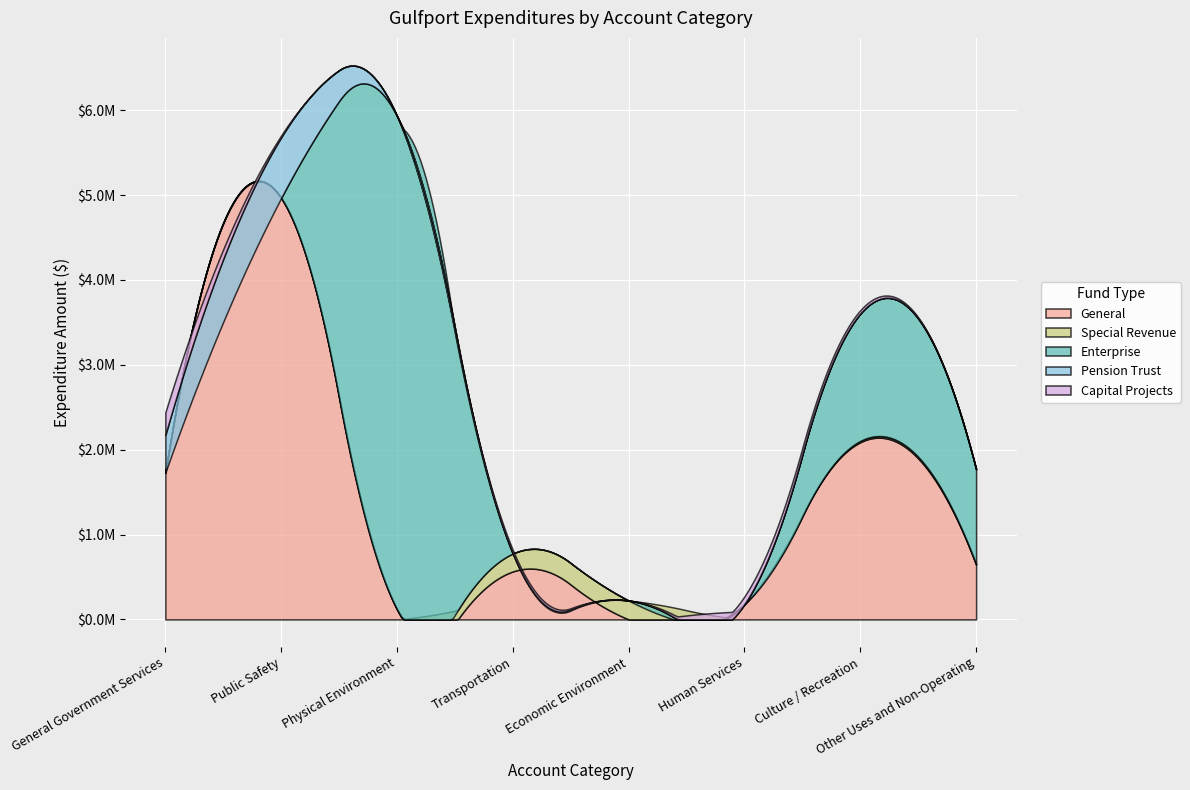

What are all the series names shown in the legend?

General, Special Revenue, Enterprise, Pension Trust, Capital Projects